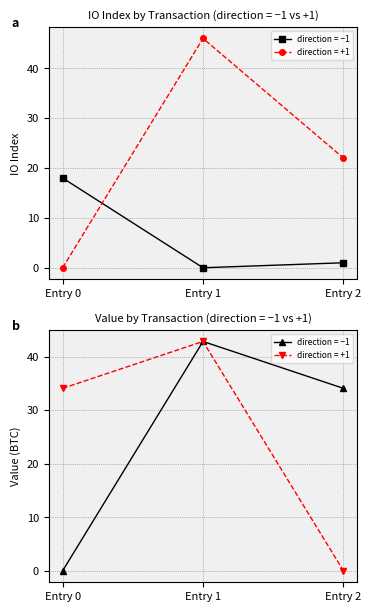

What is the change in value from Entry 0 to Entry 2?

+34.0